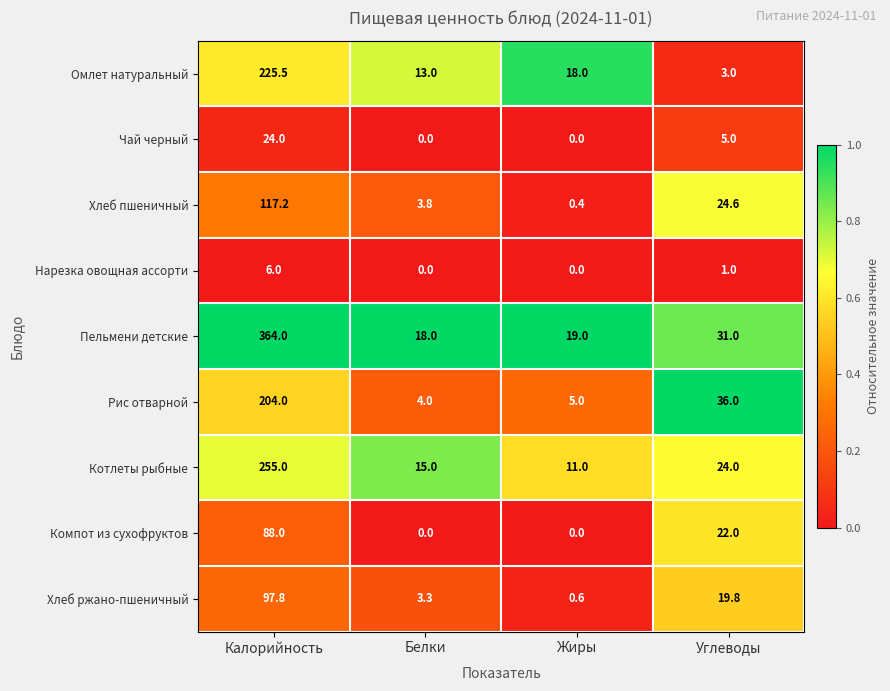

At which category is the sum across all series the highest?

Калорийность